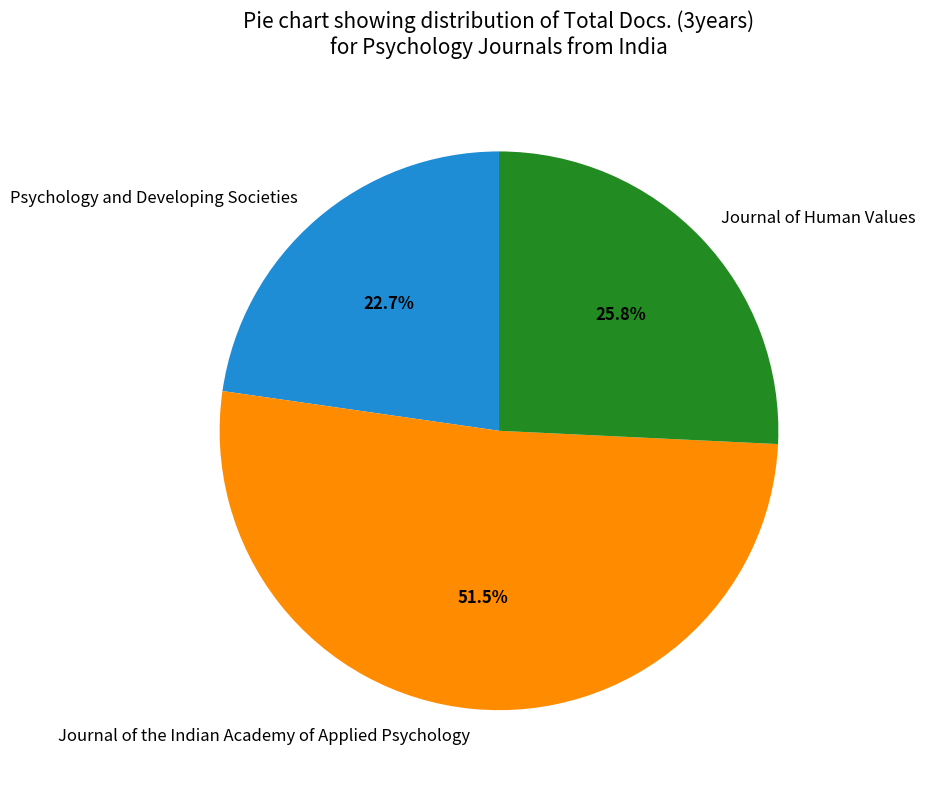

Do Psychology and Developing Societies and Journal of Human Values together represent more than half of the pie?

No